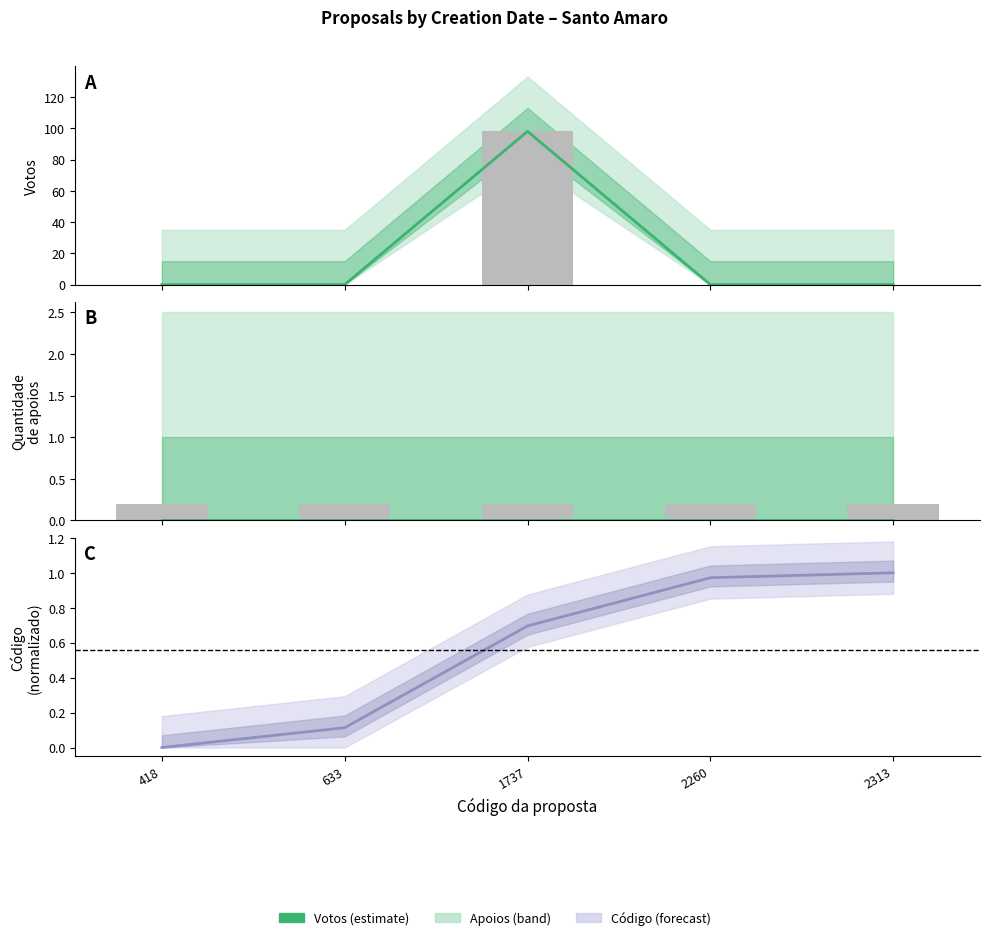

What is the value of the Código (norm.) bar at the 4th from the left?

1.0